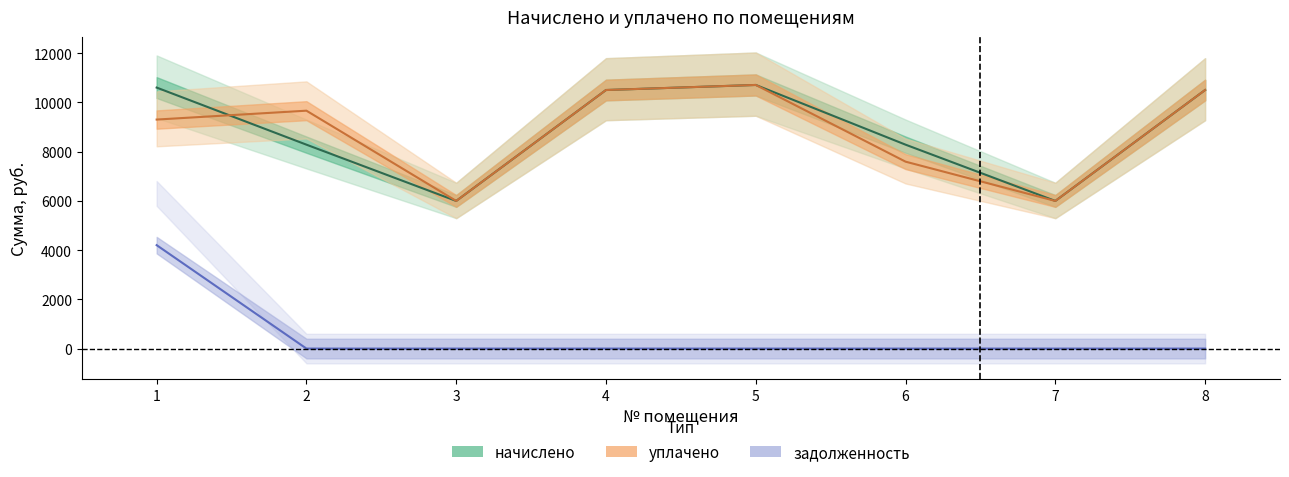

What is the value of the начислено point at the 3rd from the left?

5994.7